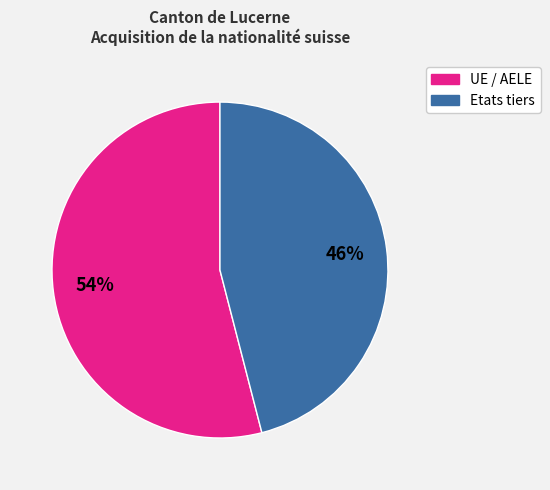

How many slices are in this pie chart?

2